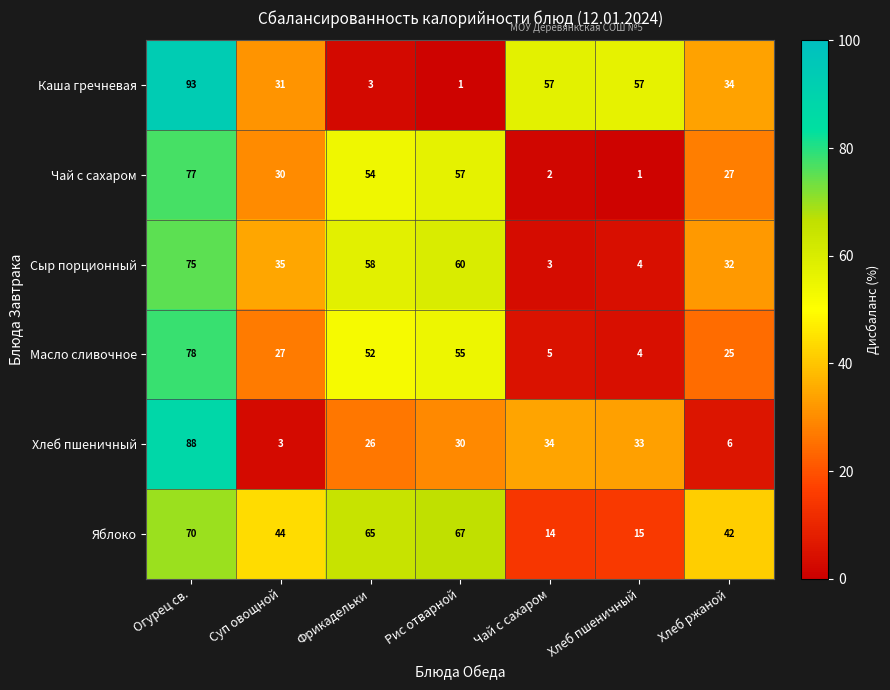

What is the average value of the Масло сливочное series?

35